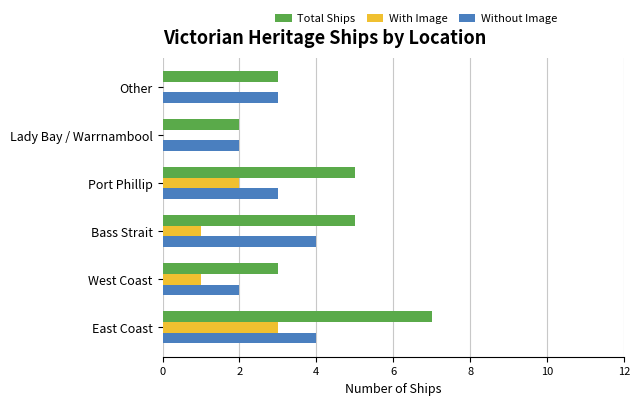

What is the sum of all With Image values?

7